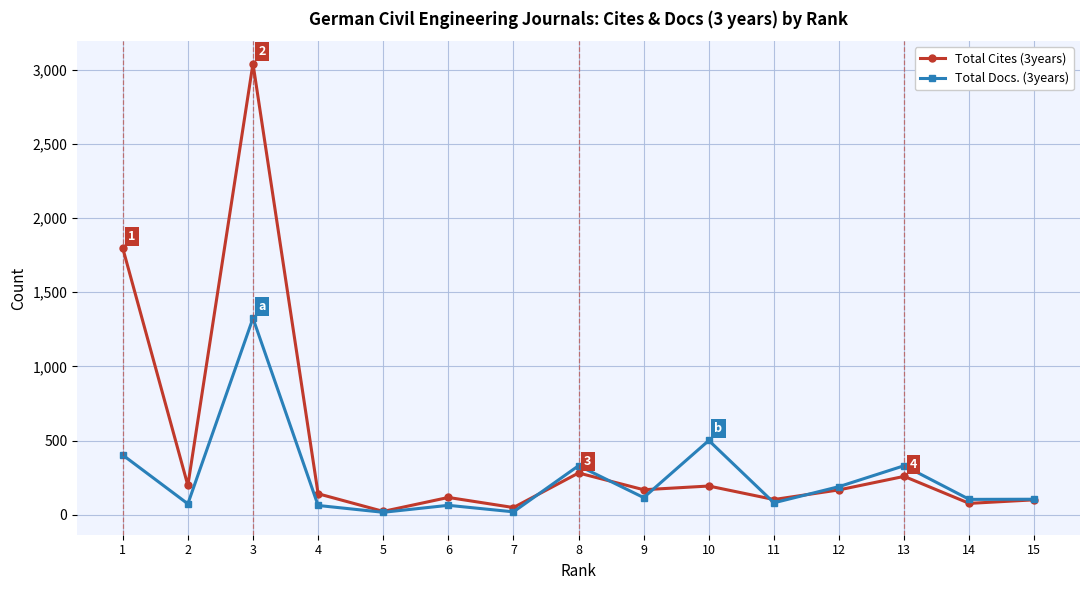

What is the total value across all series at 12?

358